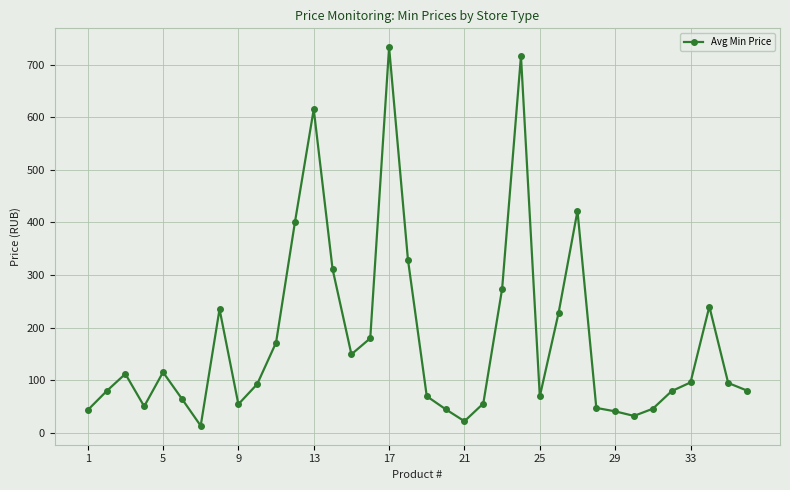

What is the value of the 3rd point from the left?

111.8